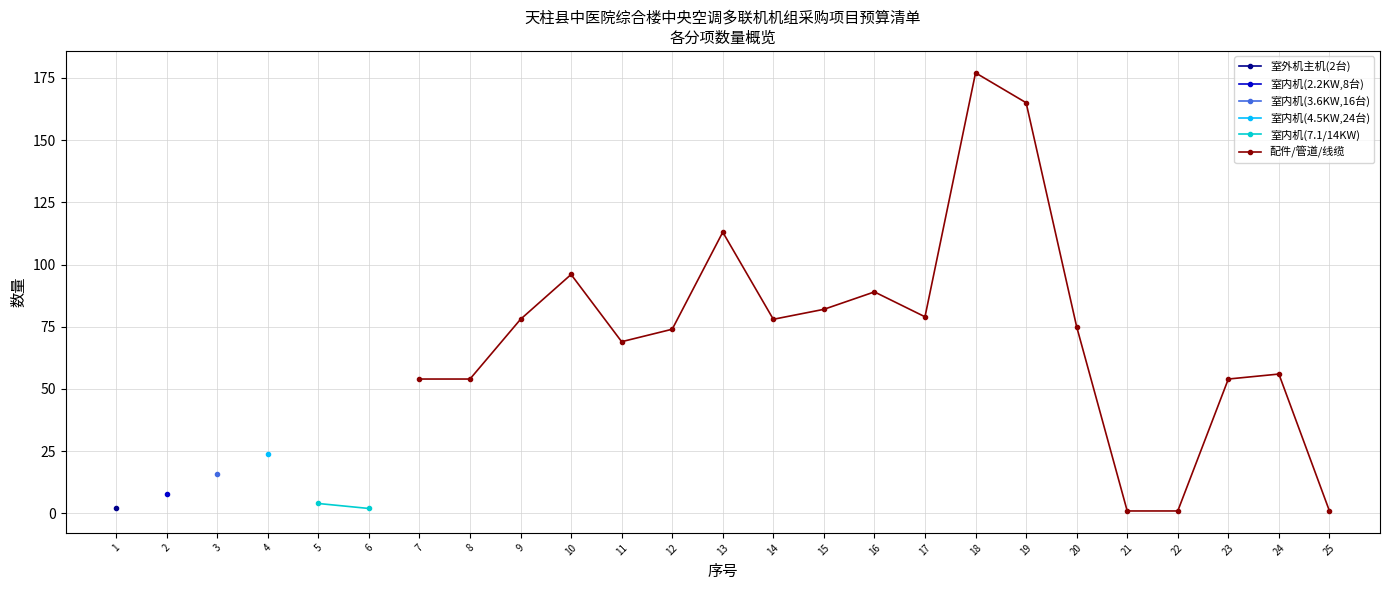

True or false: 室内机(4.5KW,24台) and 室内机(7.1/14KW) cross at least once.

False